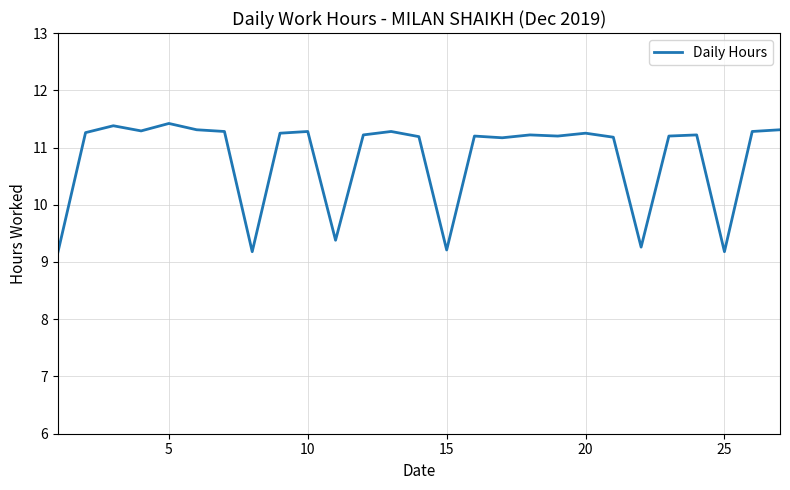

What is the difference between the maximum and minimum values?

2.3